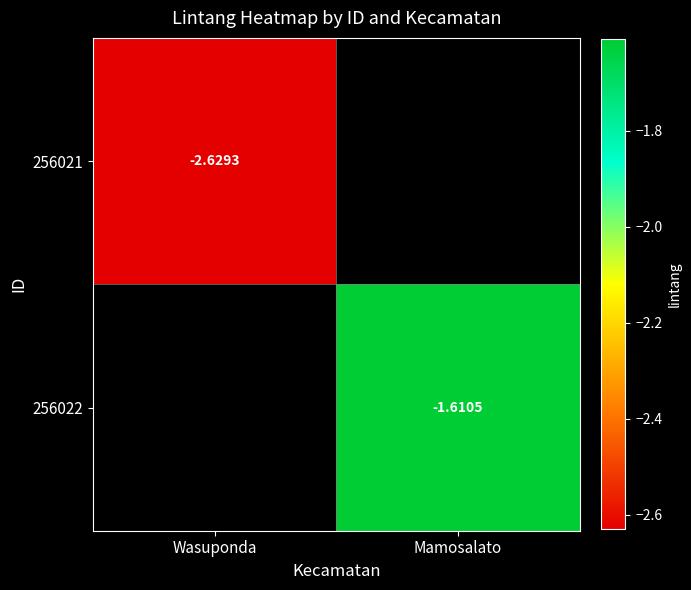

Read the 256022 value at Mamosalato.

-1.6